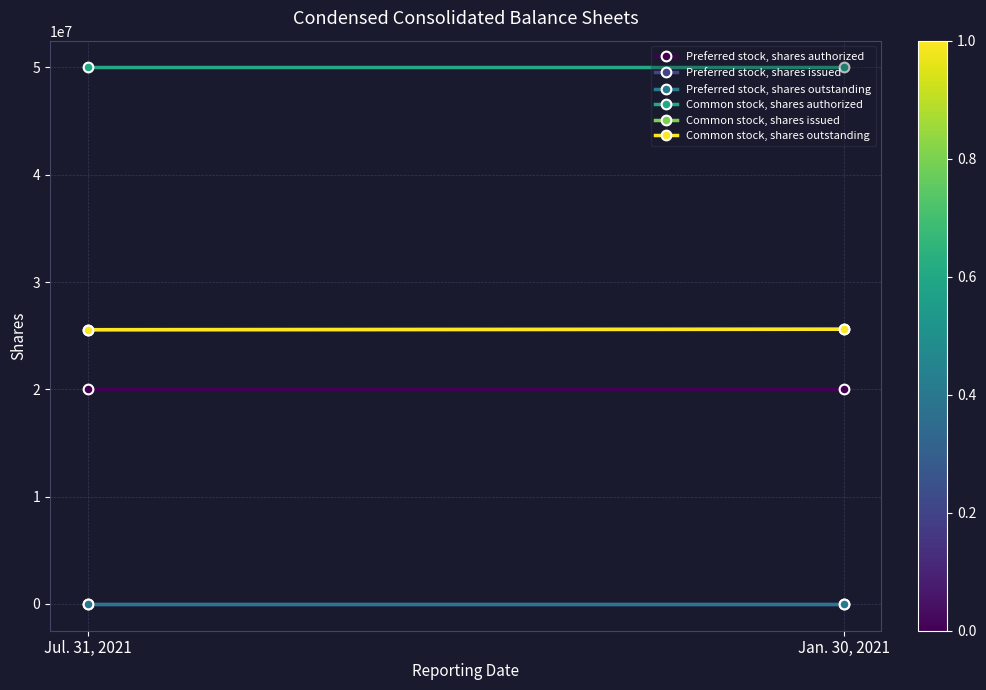

How many distinct data groups are displayed?

6